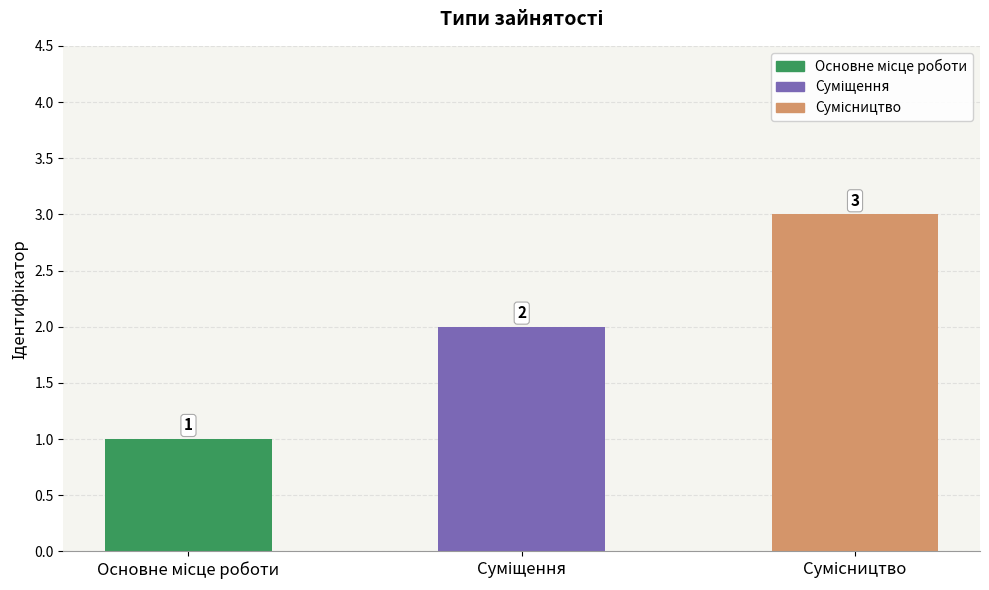

What is the average value?

2